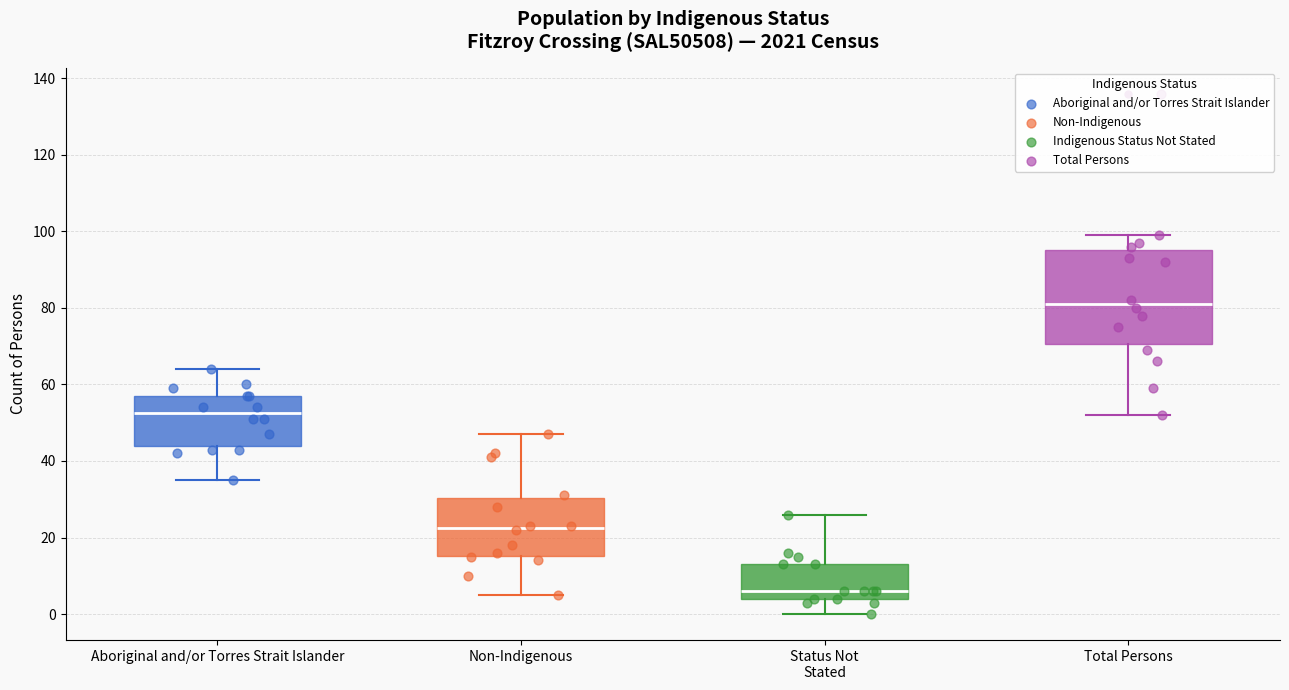

Where does the median line of the box for Status Not Stated sit on the y-axis? The values are not printed on the chart, so give them approximately, as read against the axis.

6